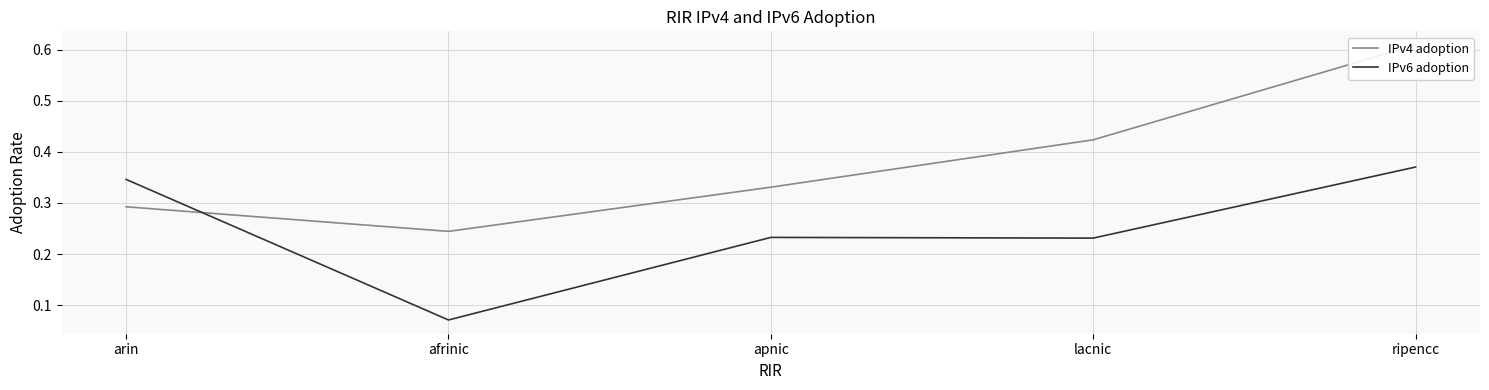

What is the minimum value for IPv6 adoption?

0.1